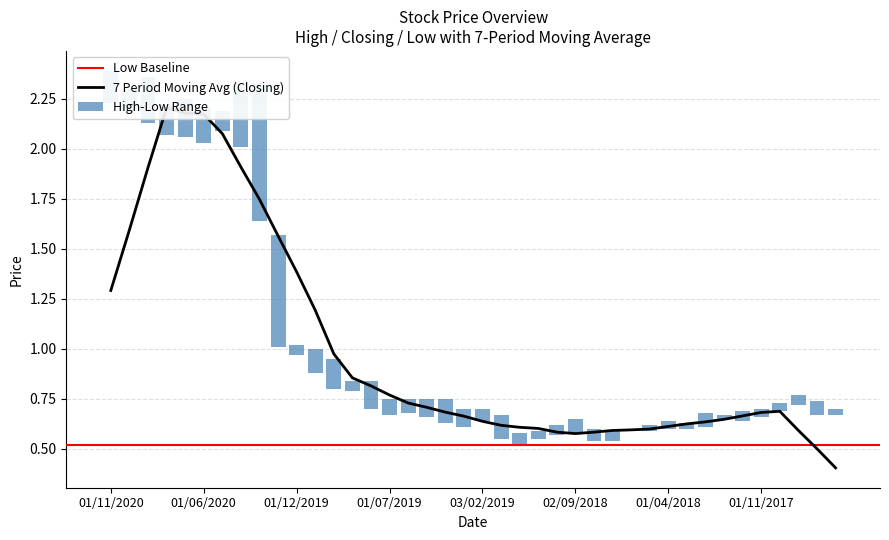

Are the bars horizontal?

No